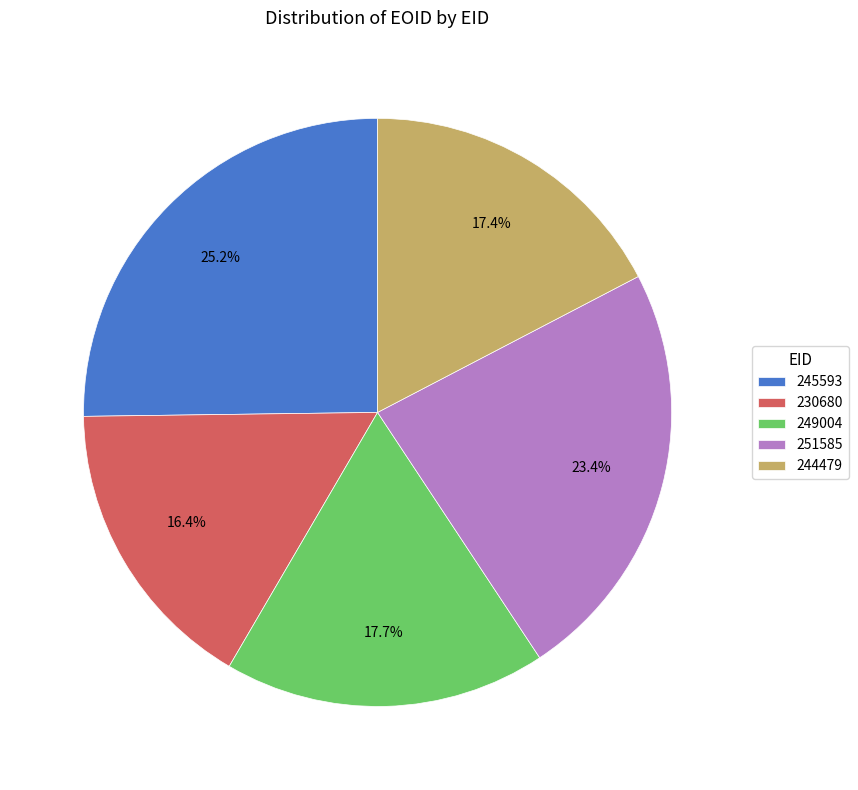

What is the smallest slice in the pie chart?

230680